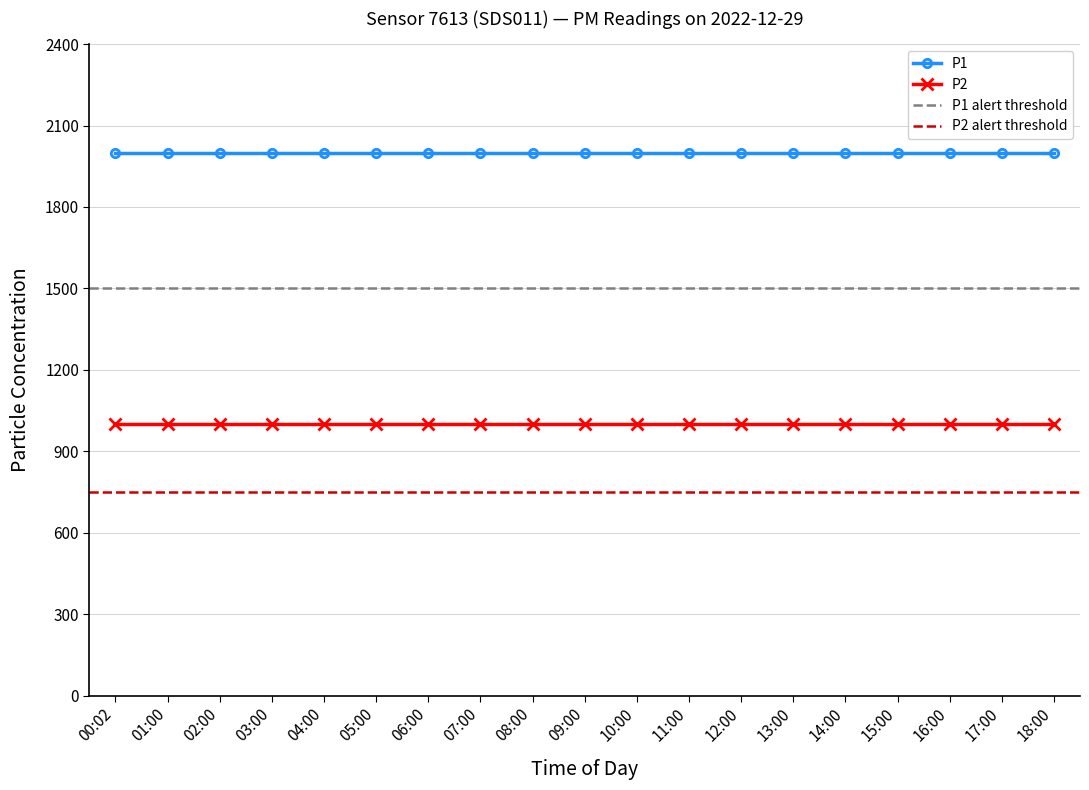

How many lines are shown in the chart?

2